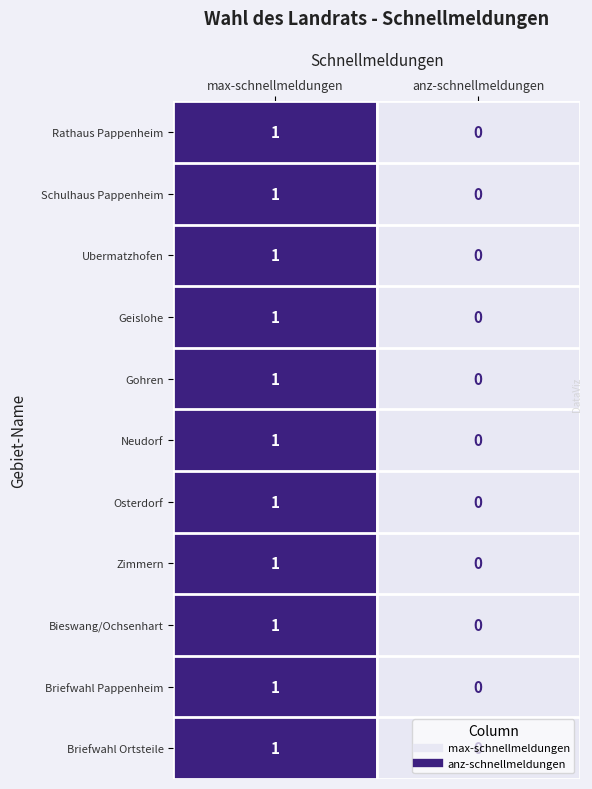

At which category does the chart reach its minimum across all series?

anz-schnellmeldungen